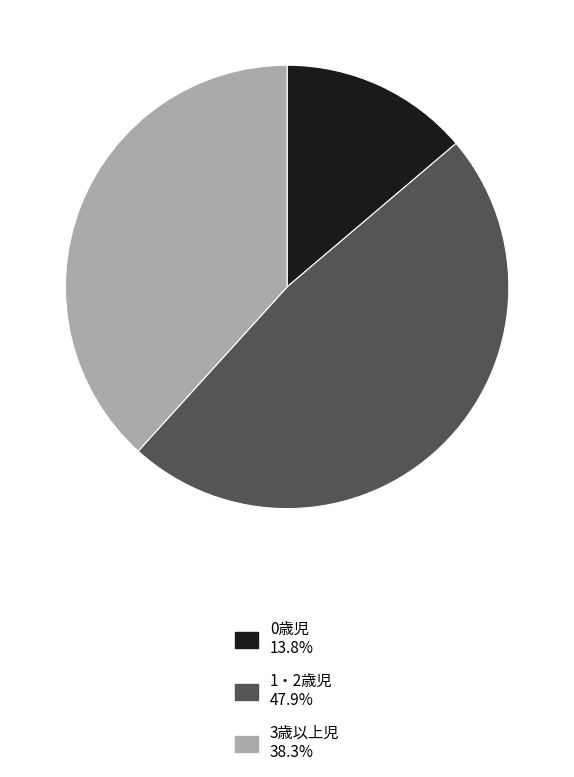

Is there any slice that represents more than half of the pie?

No